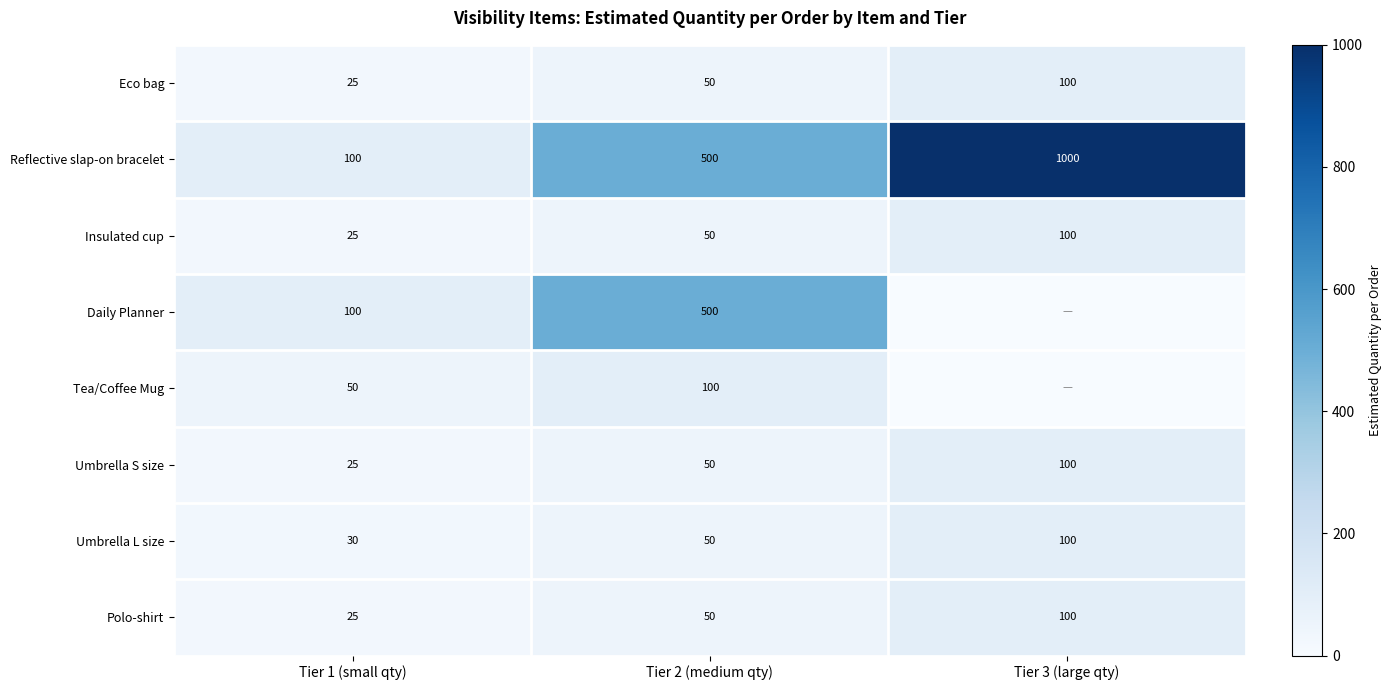

How many Insulated cup values are between 25 and 100?

3